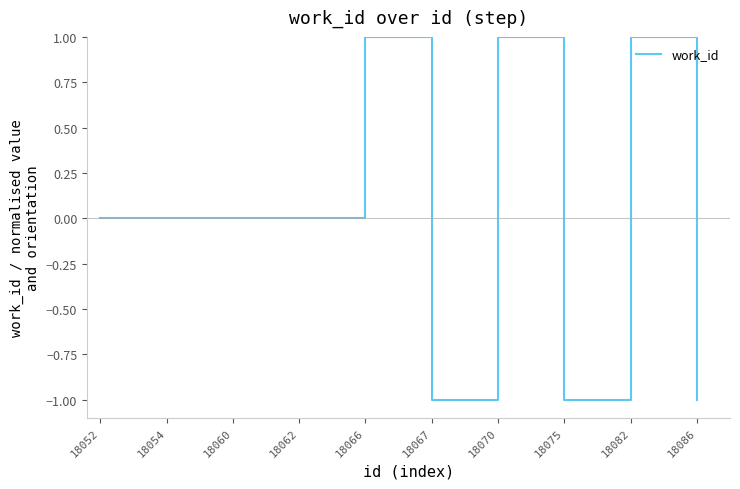

How many values are between -1 and 1?

10